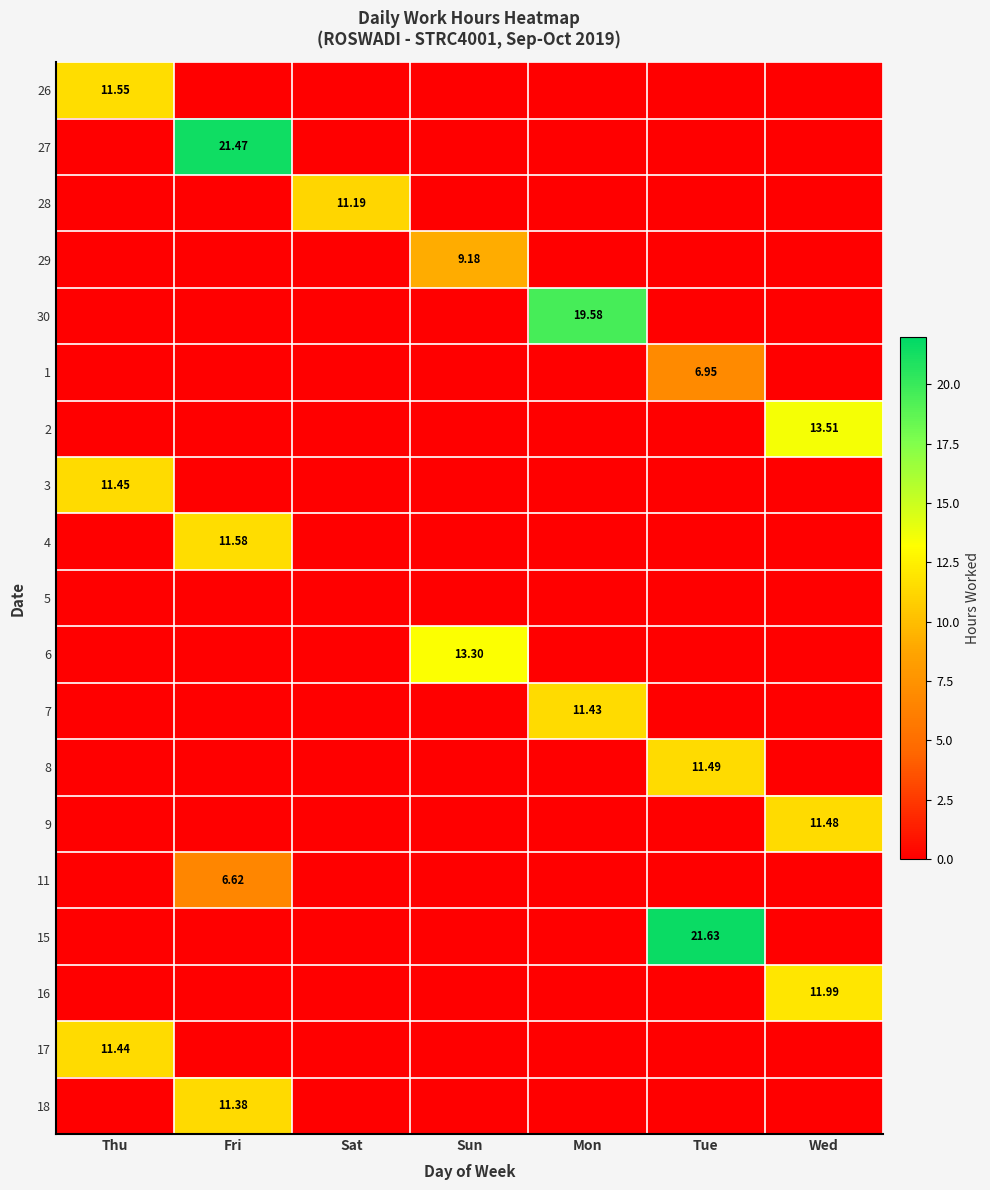

At which category is the sum across all series the highest?

Fri